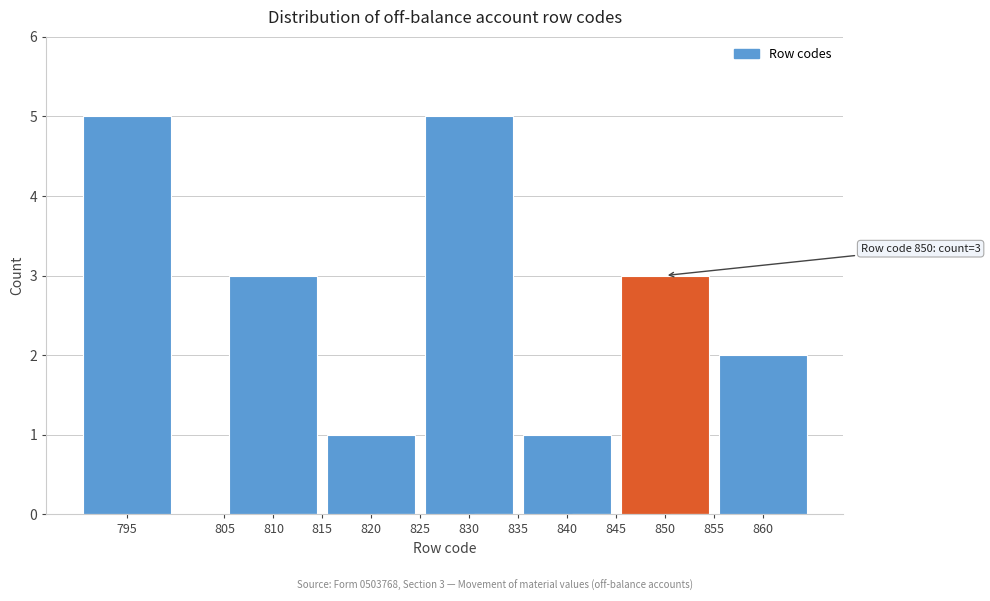

Reading left to right, transcribe all the data shown in this chart.

795=5	805=0	810=3	815=0	820=1	825=0	830=5	835=0	840=1	845=0	850=3	855=0	860=2